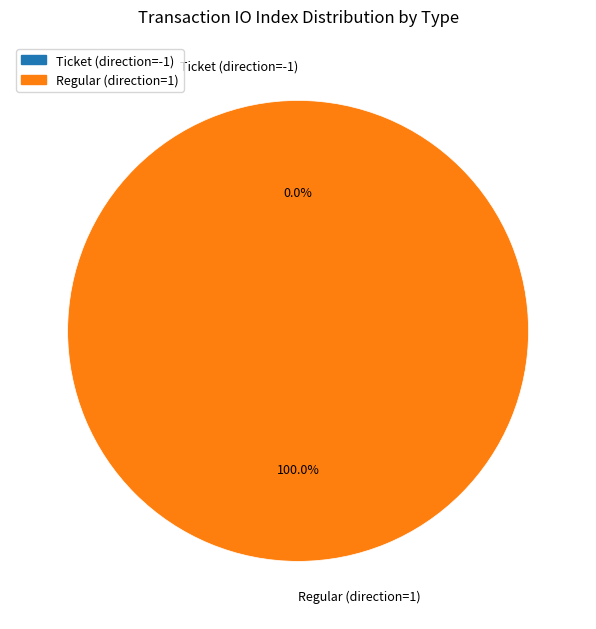

To the nearest percent, what is the difference between the largest and smallest slice percentages?

100%